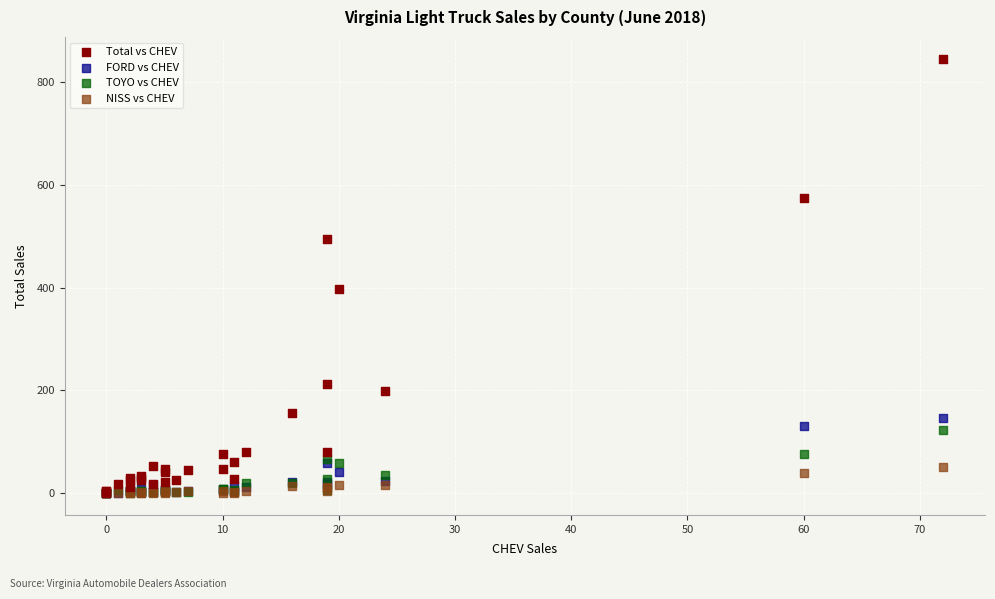

Which series reaches the maximum Y coordinate?

Total vs CHEV